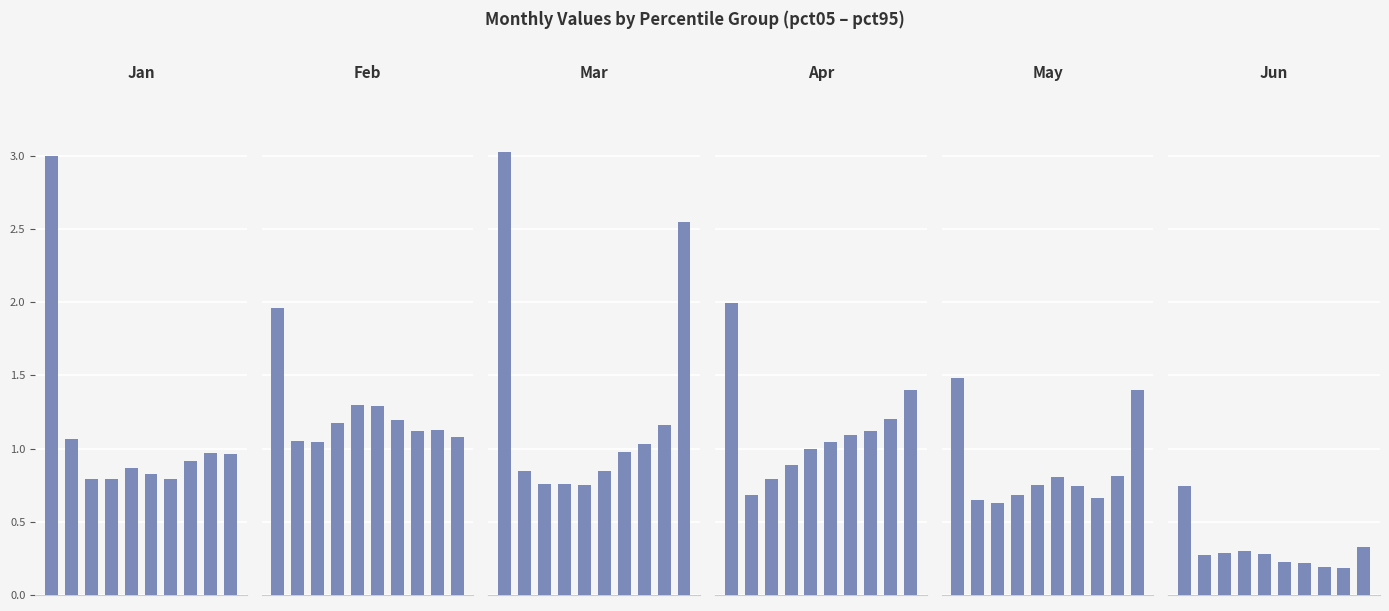

Where is Jan nearest to the value 1?

8